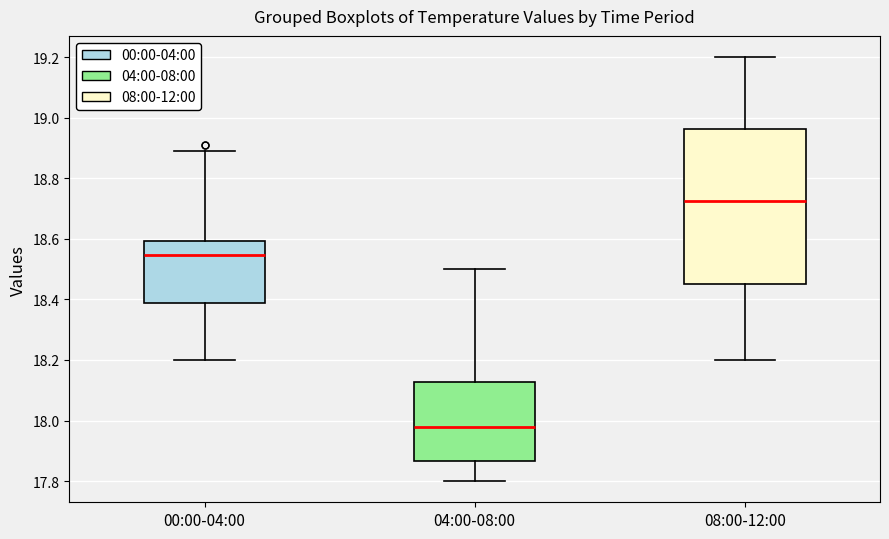

Where is the upper edge of the box for 08:00-12:00 on the y-axis? The values are not printed on the chart, so give them approximately, as read against the axis.

18.96